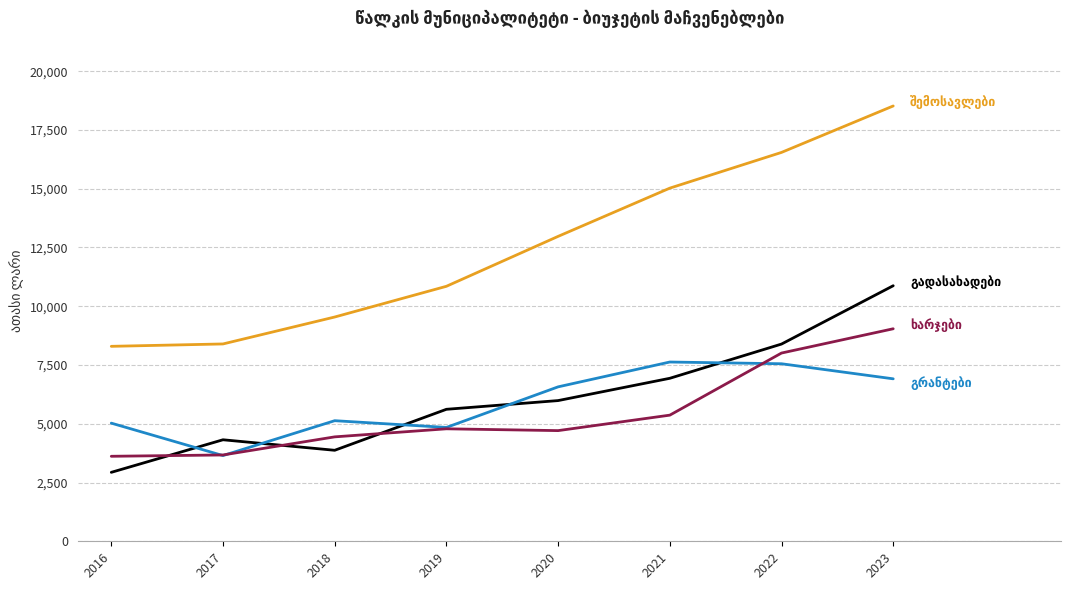

At which category does the chart reach its peak across all series?

2023